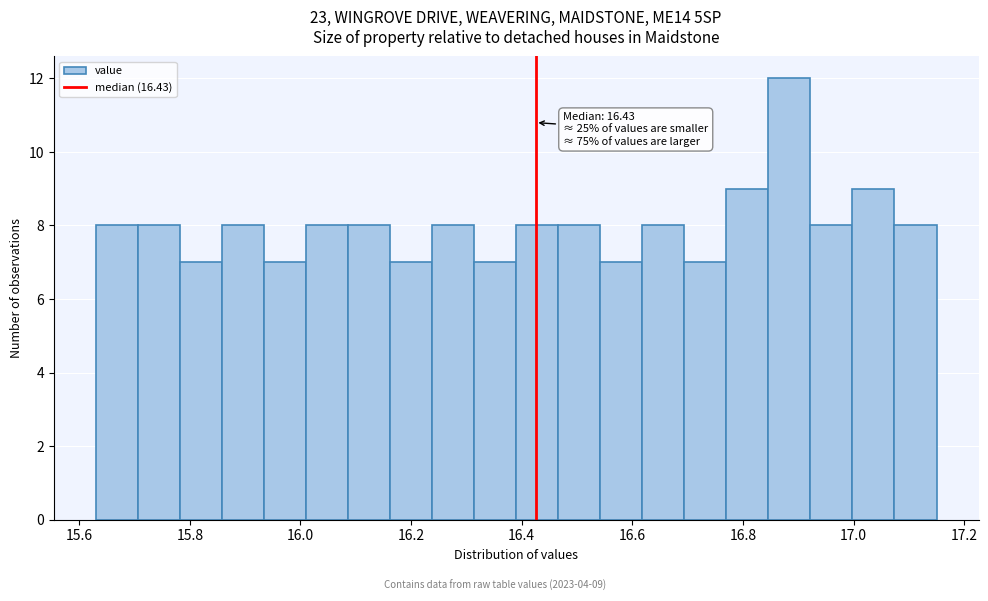

Around what value on the x-axis is the tallest bar? Give the approximate position of its centre, as read against the axis.

16.88